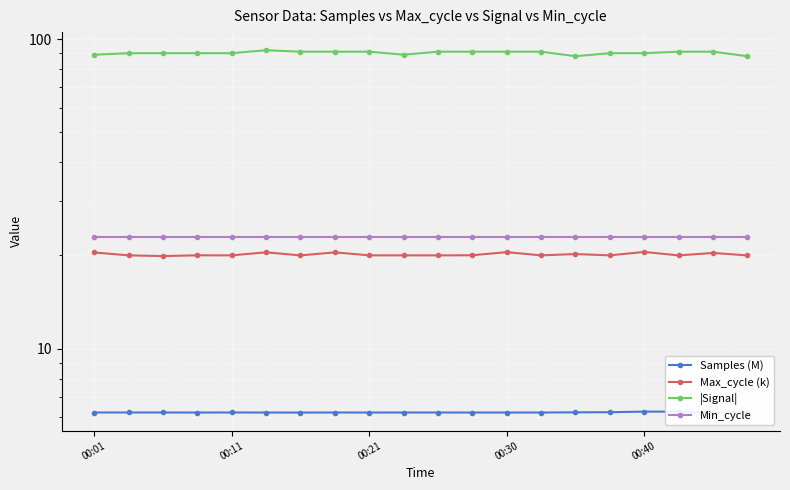

How many series are shown in this chart?

4